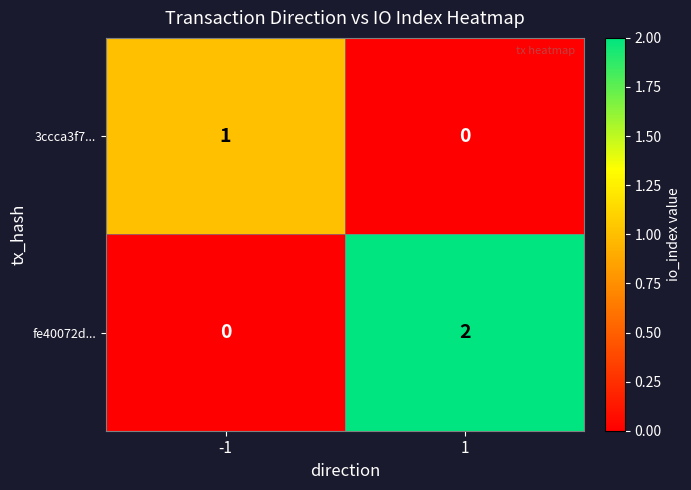

At 1, list the series in order from smallest to largest.

3ccca3f7..., fe40072d...